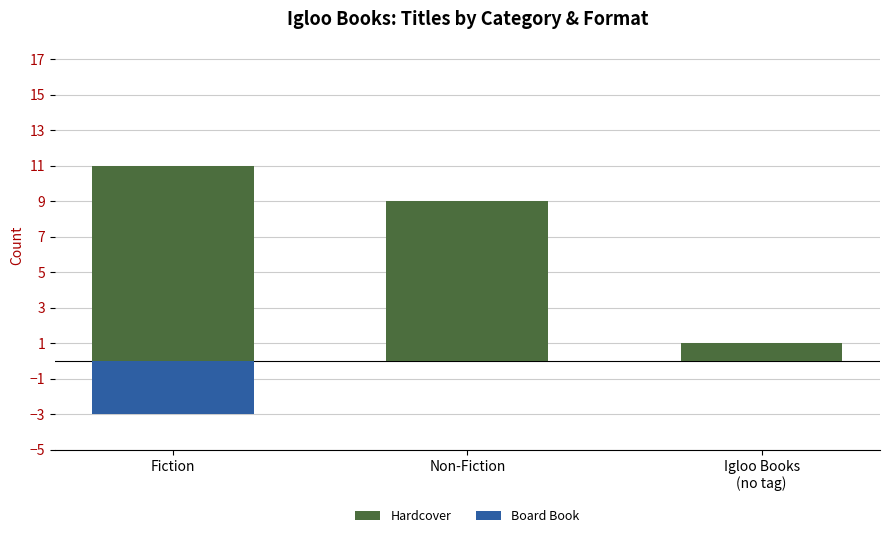

At which category is the sum across all series the highest?

Non-Fiction